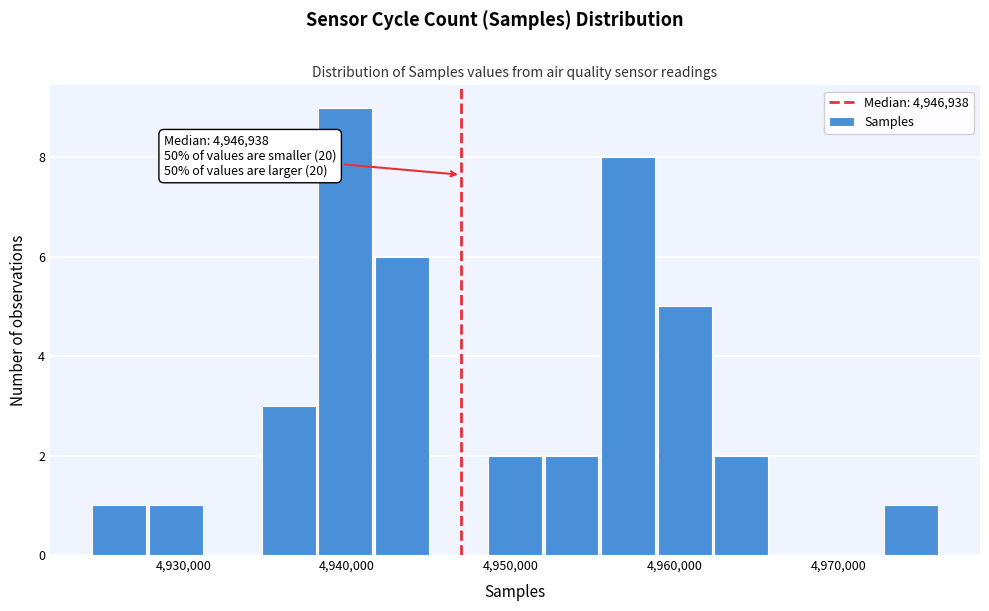

Read against the x-axis, roughly where is the centre of the tallest bar?

4940000